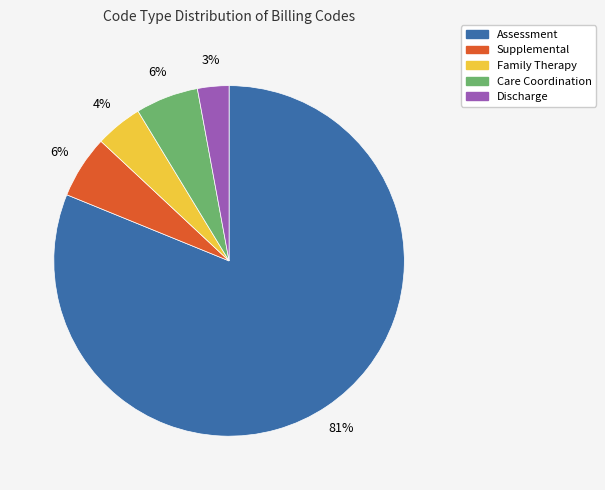

Is Discharge the majority of the pie?

No